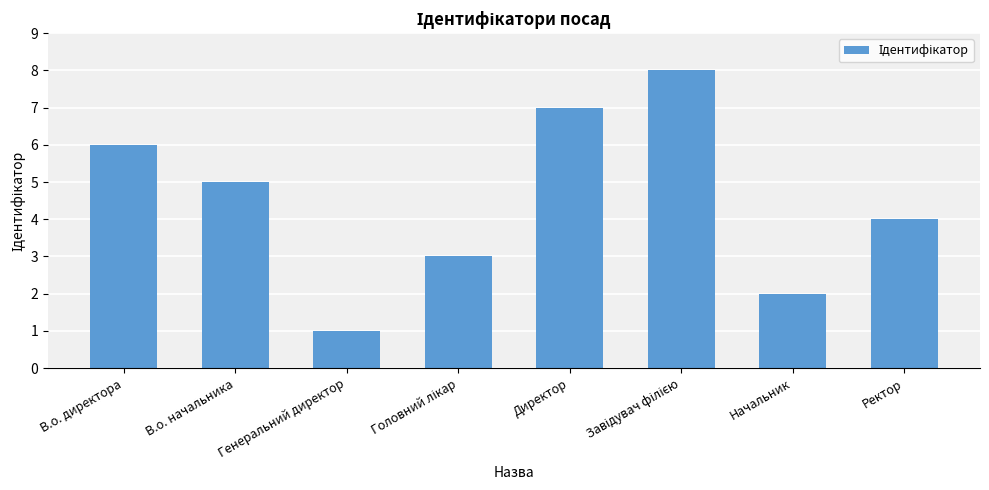

What is the label of the 5th bar from the left?

Директор